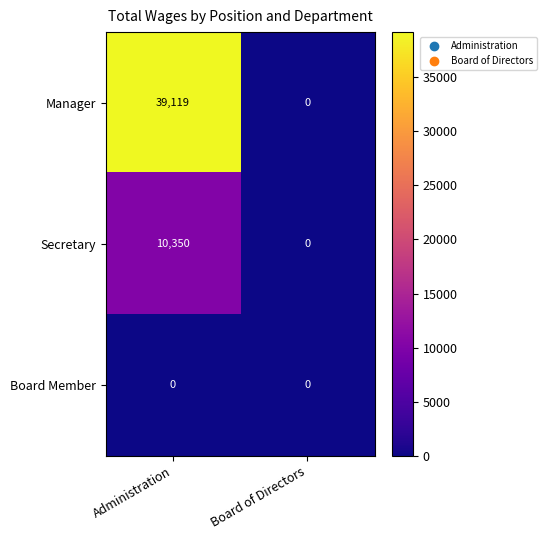

At which category is the sum across all series the highest?

Administration